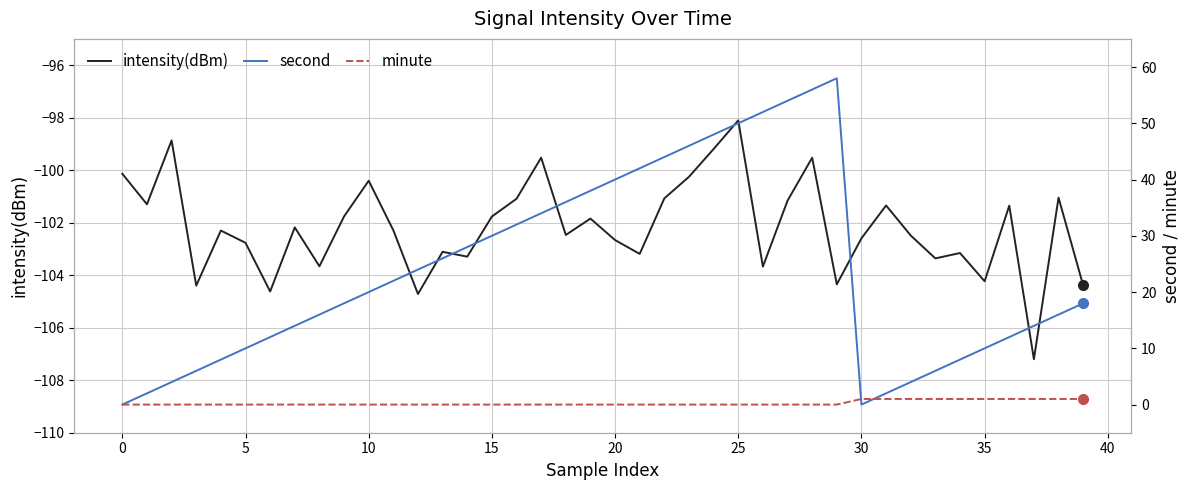

Count the number of data series in this chart.

3